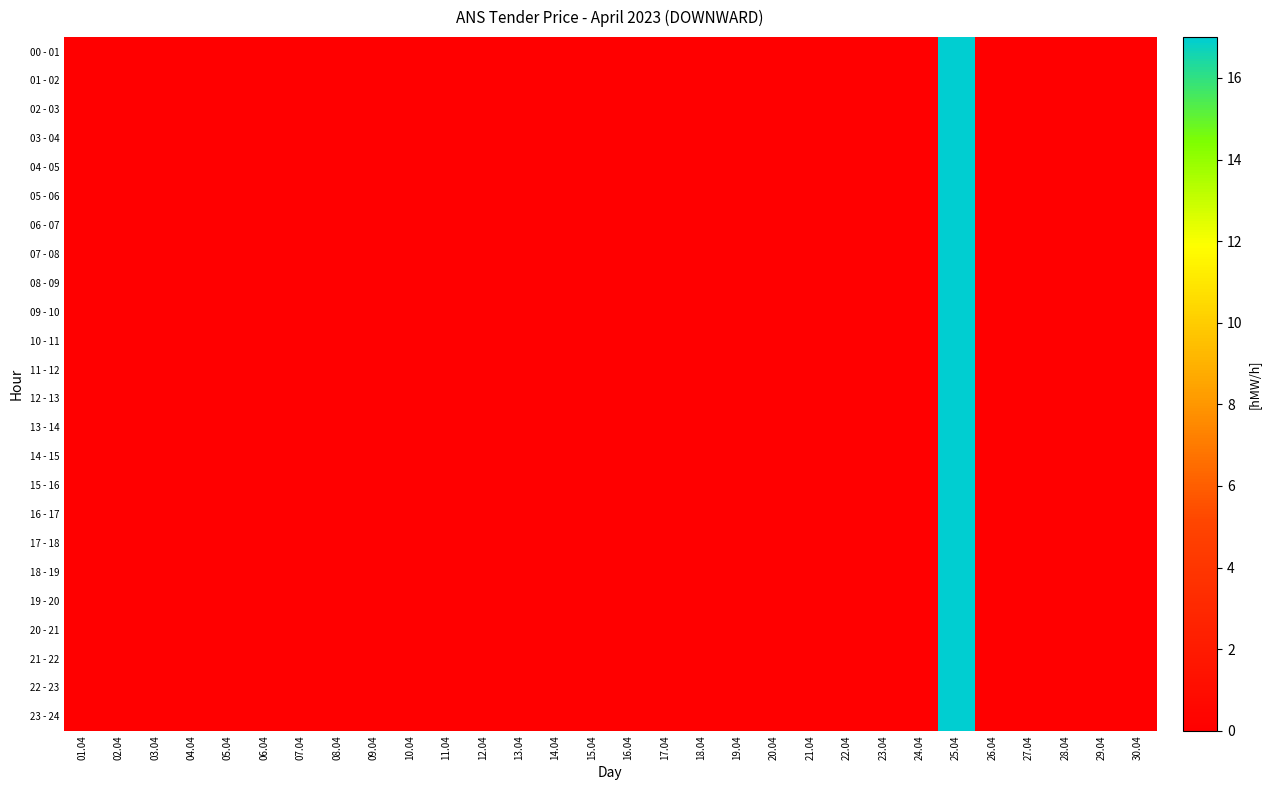

Reading right to left, extract all data points from this chart.

00 - 01: 30.04=0	29.04=0	28.04=0	27.04=0	26.04=0	25.04=17	24.04=0	23.04=0	22.04=0	21.04=0	20.04=0	19.04=0	18.04=0	17.04=0	16.04=0	15.04=0	14.04=0	13.04=0	12.04=0	11.04=0	10.04=0	09.04=0	08.04=0	07.04=0	06.04=0	05.04=0	04.04=0	03.04=0	02.04=0	01.04=0
01 - 02: 30.04=0	29.04=0	28.04=0	27.04=0	26.04=0	25.04=17	24.04=0	23.04=0	22.04=0	21.04=0	20.04=0	19.04=0	18.04=0	17.04=0	16.04=0	15.04=0	14.04=0	13.04=0	12.04=0	11.04=0	10.04=0	09.04=0	08.04=0	07.04=0	06.04=0	05.04=0	04.04=0	03.04=0	02.04=0	01.04=0
02 - 03: 30.04=0	29.04=0	28.04=0	27.04=0	26.04=0	25.04=17	24.04=0	23.04=0	22.04=0	21.04=0	20.04=0	19.04=0	18.04=0	17.04=0	16.04=0	15.04=0	14.04=0	13.04=0	12.04=0	11.04=0	10.04=0	09.04=0	08.04=0	07.04=0	06.04=0	05.04=0	04.04=0	03.04=0	02.04=0	01.04=0
03 - 04: 30.04=0	29.04=0	28.04=0	27.04=0	26.04=0	25.04=17	24.04=0	23.04=0	22.04=0	21.04=0	20.04=0	19.04=0	18.04=0	17.04=0	16.04=0	15.04=0	14.04=0	13.04=0	12.04=0	11.04=0	10.04=0	09.04=0	08.04=0	07.04=0	06.04=0	05.04=0	04.04=0	03.04=0	02.04=0	01.04=0
04 - 05: 30.04=0	29.04=0	28.04=0	27.04=0	26.04=0	25.04=17	24.04=0	23.04=0	22.04=0	21.04=0	20.04=0	19.04=0	18.04=0	17.04=0	16.04=0	15.04=0	14.04=0	13.04=0	12.04=0	11.04=0	10.04=0	09.04=0	08.04=0	07.04=0	06.04=0	05.04=0	04.04=0	03.04=0	02.04=0	01.04=0
05 - 06: 30.04=0	29.04=0	28.04=0	27.04=0	26.04=0	25.04=17	24.04=0	23.04=0	22.04=0	21.04=0	20.04=0	19.04=0	18.04=0	17.04=0	16.04=0	15.04=0	14.04=0	13.04=0	12.04=0	11.04=0	10.04=0	09.04=0	08.04=0	07.04=0	06.04=0	05.04=0	04.04=0	03.04=0	02.04=0	01.04=0
06 - 07: 30.04=0	29.04=0	28.04=0	27.04=0	26.04=0	25.04=17	24.04=0	23.04=0	22.04=0	21.04=0	20.04=0	19.04=0	18.04=0	17.04=0	16.04=0	15.04=0	14.04=0	13.04=0	12.04=0	11.04=0	10.04=0	09.04=0	08.04=0	07.04=0	06.04=0	05.04=0	04.04=0	03.04=0	02.04=0	01.04=0
07 - 08: 30.04=0	29.04=0	28.04=0	27.04=0	26.04=0	25.04=17	24.04=0	23.04=0	22.04=0	21.04=0	20.04=0	19.04=0	18.04=0	17.04=0	16.04=0	15.04=0	14.04=0	13.04=0	12.04=0	11.04=0	10.04=0	09.04=0	08.04=0	07.04=0	06.04=0	05.04=0	04.04=0	03.04=0	02.04=0	01.04=0
08 - 09: 30.04=0	29.04=0	28.04=0	27.04=0	26.04=0	25.04=17	24.04=0	23.04=0	22.04=0	21.04=0	20.04=0	19.04=0	18.04=0	17.04=0	16.04=0	15.04=0	14.04=0	13.04=0	12.04=0	11.04=0	10.04=0	09.04=0	08.04=0	07.04=0	06.04=0	05.04=0	04.04=0	03.04=0	02.04=0	01.04=0
09 - 10: 30.04=0	29.04=0	28.04=0	27.04=0	26.04=0	25.04=17	24.04=0	23.04=0	22.04=0	21.04=0	20.04=0	19.04=0	18.04=0	17.04=0	16.04=0	15.04=0	14.04=0	13.04=0	12.04=0	11.04=0	10.04=0	09.04=0	08.04=0	07.04=0	06.04=0	05.04=0	04.04=0	03.04=0	02.04=0	01.04=0
10 - 11: 30.04=0	29.04=0	28.04=0	27.04=0	26.04=0	25.04=17	24.04=0	23.04=0	22.04=0	21.04=0	20.04=0	19.04=0	18.04=0	17.04=0	16.04=0	15.04=0	14.04=0	13.04=0	12.04=0	11.04=0	10.04=0	09.04=0	08.04=0	07.04=0	06.04=0	05.04=0	04.04=0	03.04=0	02.04=0	01.04=0
11 - 12: 30.04=0	29.04=0	28.04=0	27.04=0	26.04=0	25.04=17	24.04=0	23.04=0	22.04=0	21.04=0	20.04=0	19.04=0	18.04=0	17.04=0	16.04=0	15.04=0	14.04=0	13.04=0	12.04=0	11.04=0	10.04=0	09.04=0	08.04=0	07.04=0	06.04=0	05.04=0	04.04=0	03.04=0	02.04=0	01.04=0
12 - 13: 30.04=0	29.04=0	28.04=0	27.04=0	26.04=0	25.04=17	24.04=0	23.04=0	22.04=0	21.04=0	20.04=0	19.04=0	18.04=0	17.04=0	16.04=0	15.04=0	14.04=0	13.04=0	12.04=0	11.04=0	10.04=0	09.04=0	08.04=0	07.04=0	06.04=0	05.04=0	04.04=0	03.04=0	02.04=0	01.04=0
13 - 14: 30.04=0	29.04=0	28.04=0	27.04=0	26.04=0	25.04=17	24.04=0	23.04=0	22.04=0	21.04=0	20.04=0	19.04=0	18.04=0	17.04=0	16.04=0	15.04=0	14.04=0	13.04=0	12.04=0	11.04=0	10.04=0	09.04=0	08.04=0	07.04=0	06.04=0	05.04=0	04.04=0	03.04=0	02.04=0	01.04=0
14 - 15: 30.04=0	29.04=0	28.04=0	27.04=0	26.04=0	25.04=17	24.04=0	23.04=0	22.04=0	21.04=0	20.04=0	19.04=0	18.04=0	17.04=0	16.04=0	15.04=0	14.04=0	13.04=0	12.04=0	11.04=0	10.04=0	09.04=0	08.04=0	07.04=0	06.04=0	05.04=0	04.04=0	03.04=0	02.04=0	01.04=0
15 - 16: 30.04=0	29.04=0	28.04=0	27.04=0	26.04=0	25.04=17	24.04=0	23.04=0	22.04=0	21.04=0	20.04=0	19.04=0	18.04=0	17.04=0	16.04=0	15.04=0	14.04=0	13.04=0	12.04=0	11.04=0	10.04=0	09.04=0	08.04=0	07.04=0	06.04=0	05.04=0	04.04=0	03.04=0	02.04=0	01.04=0
16 - 17: 30.04=0	29.04=0	28.04=0	27.04=0	26.04=0	25.04=17	24.04=0	23.04=0	22.04=0	21.04=0	20.04=0	19.04=0	18.04=0	17.04=0	16.04=0	15.04=0	14.04=0	13.04=0	12.04=0	11.04=0	10.04=0	09.04=0	08.04=0	07.04=0	06.04=0	05.04=0	04.04=0	03.04=0	02.04=0	01.04=0
17 - 18: 30.04=0	29.04=0	28.04=0	27.04=0	26.04=0	25.04=17	24.04=0	23.04=0	22.04=0	21.04=0	20.04=0	19.04=0	18.04=0	17.04=0	16.04=0	15.04=0	14.04=0	13.04=0	12.04=0	11.04=0	10.04=0	09.04=0	08.04=0	07.04=0	06.04=0	05.04=0	04.04=0	03.04=0	02.04=0	01.04=0
18 - 19: 30.04=0	29.04=0	28.04=0	27.04=0	26.04=0	25.04=17	24.04=0	23.04=0	22.04=0	21.04=0	20.04=0	19.04=0	18.04=0	17.04=0	16.04=0	15.04=0	14.04=0	13.04=0	12.04=0	11.04=0	10.04=0	09.04=0	08.04=0	07.04=0	06.04=0	05.04=0	04.04=0	03.04=0	02.04=0	01.04=0
19 - 20: 30.04=0	29.04=0	28.04=0	27.04=0	26.04=0	25.04=17	24.04=0	23.04=0	22.04=0	21.04=0	20.04=0	19.04=0	18.04=0	17.04=0	16.04=0	15.04=0	14.04=0	13.04=0	12.04=0	11.04=0	10.04=0	09.04=0	08.04=0	07.04=0	06.04=0	05.04=0	04.04=0	03.04=0	02.04=0	01.04=0
20 - 21: 30.04=0	29.04=0	28.04=0	27.04=0	26.04=0	25.04=17	24.04=0	23.04=0	22.04=0	21.04=0	20.04=0	19.04=0	18.04=0	17.04=0	16.04=0	15.04=0	14.04=0	13.04=0	12.04=0	11.04=0	10.04=0	09.04=0	08.04=0	07.04=0	06.04=0	05.04=0	04.04=0	03.04=0	02.04=0	01.04=0
21 - 22: 30.04=0	29.04=0	28.04=0	27.04=0	26.04=0	25.04=17	24.04=0	23.04=0	22.04=0	21.04=0	20.04=0	19.04=0	18.04=0	17.04=0	16.04=0	15.04=0	14.04=0	13.04=0	12.04=0	11.04=0	10.04=0	09.04=0	08.04=0	07.04=0	06.04=0	05.04=0	04.04=0	03.04=0	02.04=0	01.04=0
22 - 23: 30.04=0	29.04=0	28.04=0	27.04=0	26.04=0	25.04=17	24.04=0	23.04=0	22.04=0	21.04=0	20.04=0	19.04=0	18.04=0	17.04=0	16.04=0	15.04=0	14.04=0	13.04=0	12.04=0	11.04=0	10.04=0	09.04=0	08.04=0	07.04=0	06.04=0	05.04=0	04.04=0	03.04=0	02.04=0	01.04=0
23 - 24: 30.04=0	29.04=0	28.04=0	27.04=0	26.04=0	25.04=17	24.04=0	23.04=0	22.04=0	21.04=0	20.04=0	19.04=0	18.04=0	17.04=0	16.04=0	15.04=0	14.04=0	13.04=0	12.04=0	11.04=0	10.04=0	09.04=0	08.04=0	07.04=0	06.04=0	05.04=0	04.04=0	03.04=0	02.04=0	01.04=0